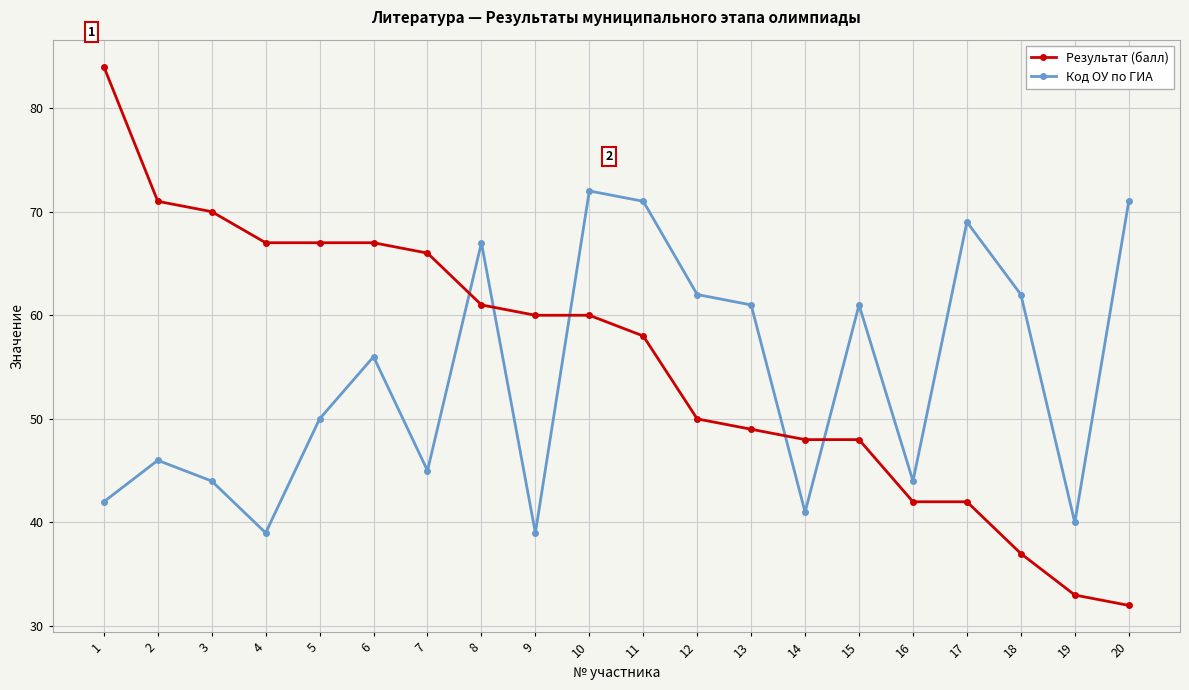

How many lines are shown in the chart?

2